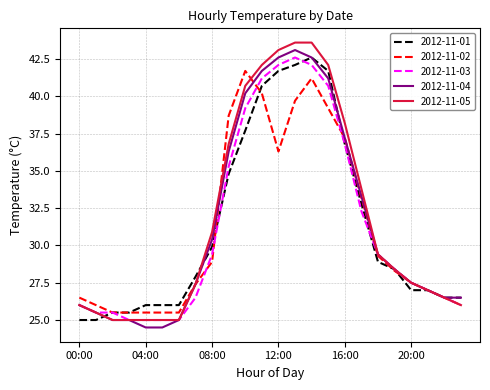

What is the lowest value of the 2012-11-02 series?

25.5